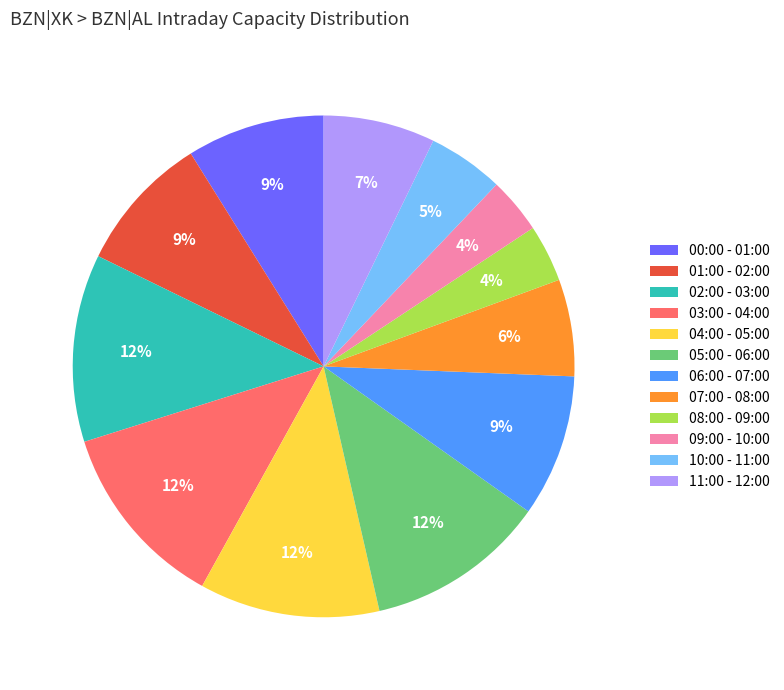

Between 07:00 - 08:00 and 10:00 - 11:00, which is larger?

07:00 - 08:00